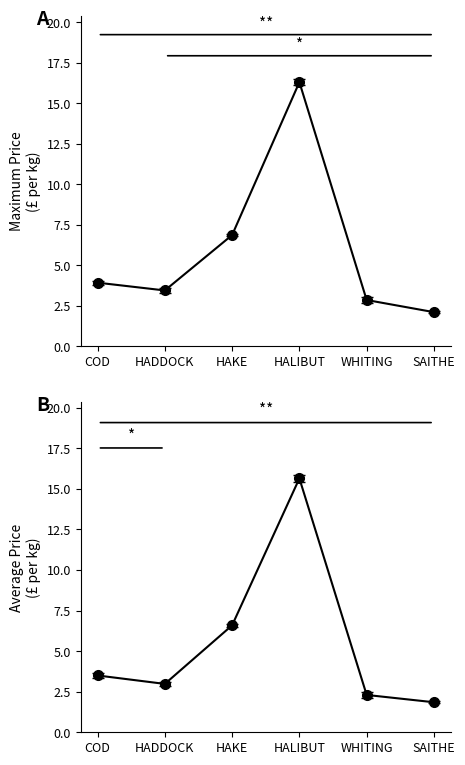

At which category is the sum across all series the highest?

HALIBUT